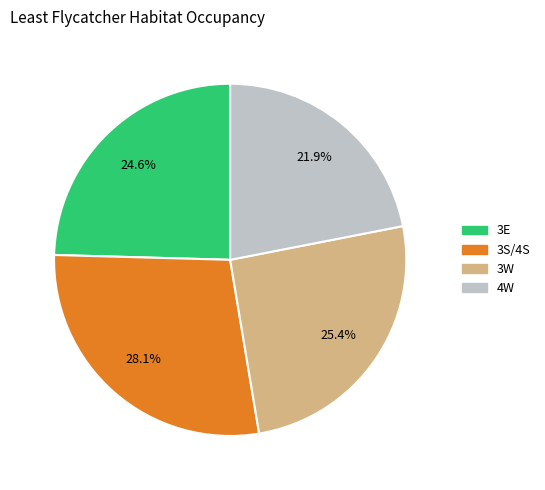

True or false: 4W accounts for 12% of the total.

False